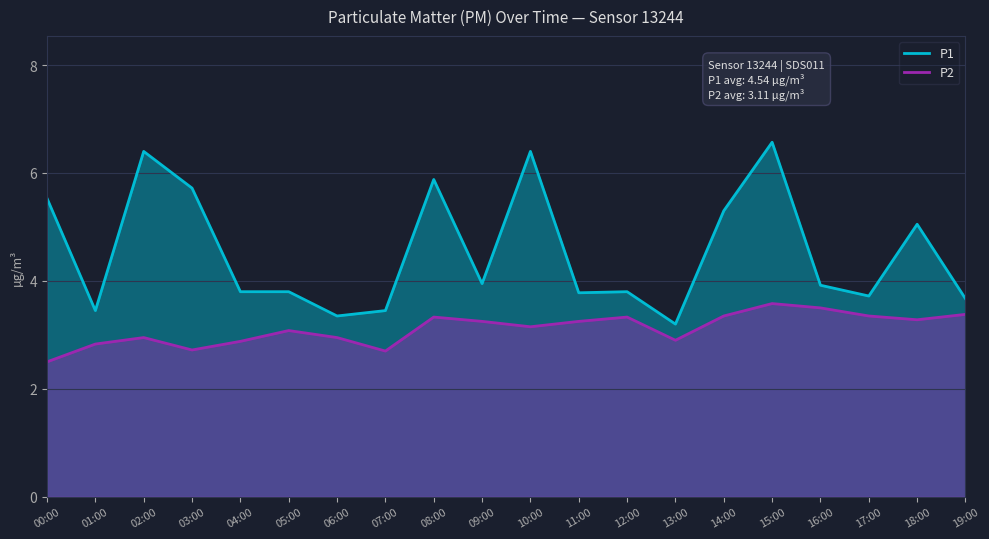

At how many categories does at least one series exceed 3?

20